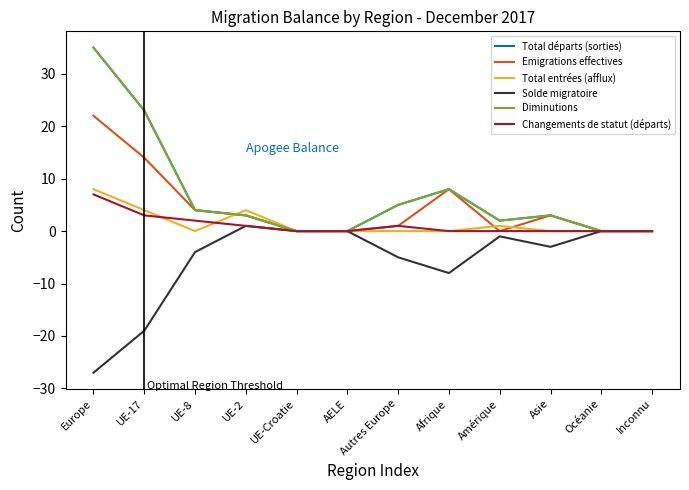

Where is the first local minimum for Solde migratoire?

Afrique